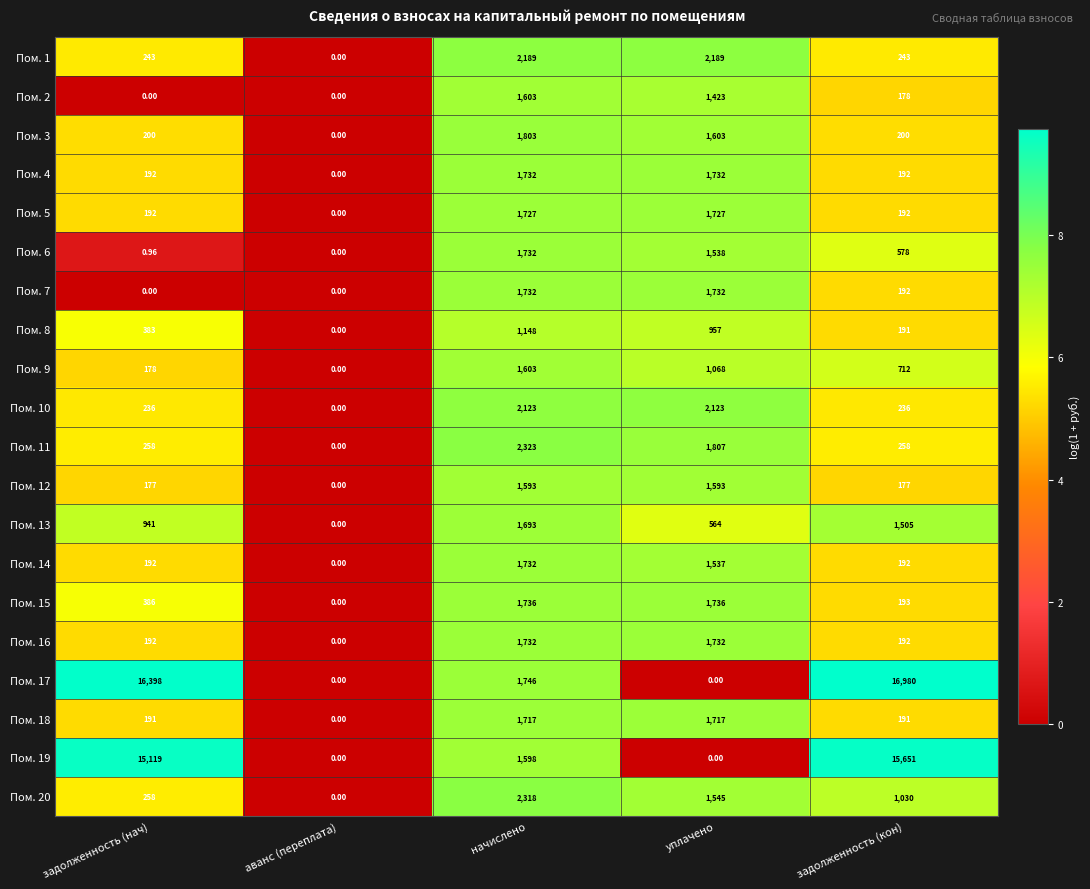

Count the number of data series in this chart.

20